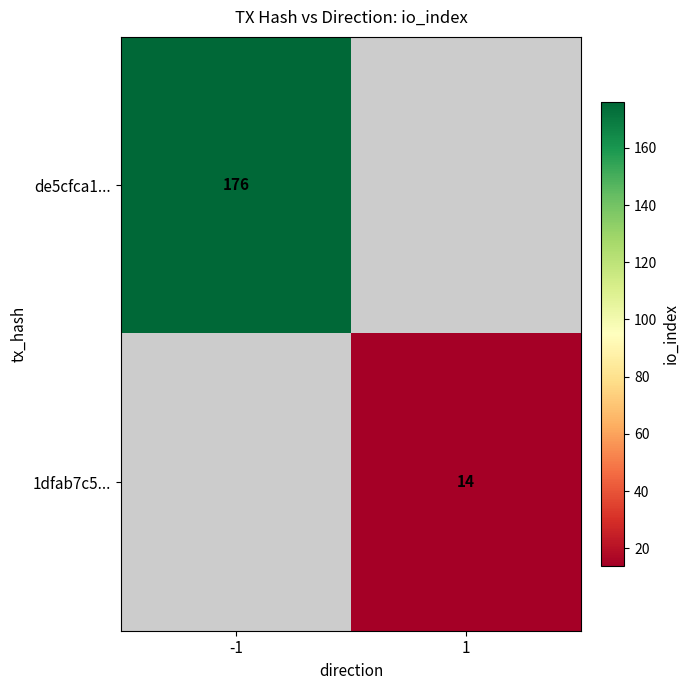

The value of 1dfab7c5... at 1 is 14. True or false?

True